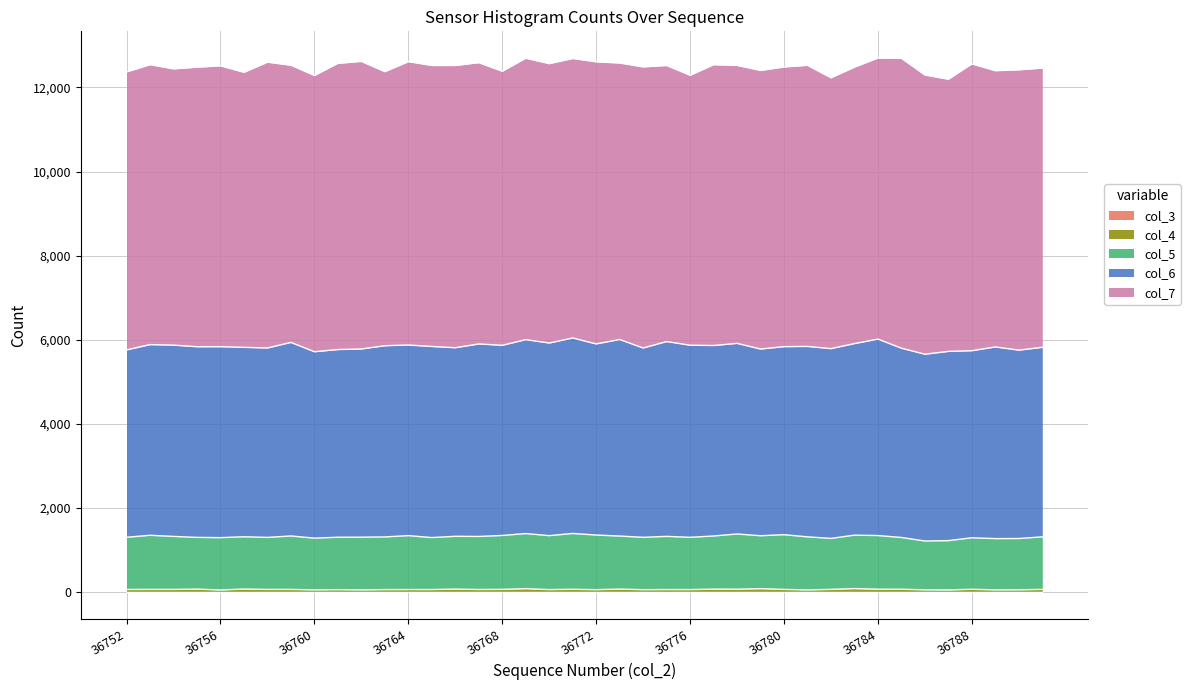

Reading left to right, transcribe all the data shown in this chart.

col_3: 0	0	0	0	0	0	0	0	0	0	0	0	0	0	0	0	0	0	0	0	0	0	0	0	0	0	0	0	0	0	0	0	0	0	0	0	0	0	0	0
col_4: 63	64	64	71	51	73	64	64	54	59	54	60	61	61	71	62	65	82	60	67	58	72	58	61	60	71	69	82	64	53	65	84	69	68	55	52	67	54	56	64
col_5: 1241	1287	1260	1230	1244	1243	1237	1271	1229	1246	1252	1252	1282	1236	1256	1261	1282	1310	1282	1328	1299	1261	1245	1264	1243	1263	1313	1258	1301	1261	1212	1270	1276	1231	1160	1172	1225	1218	1218	1250
col_6: 4454	4534	4548	4533	4540	4503	4503	4602	4432	4462	4475	4546	4532	4543	4483	4577	4521	4611	4580	4647	4544	4673	4501	4632	4567	4529	4532	4439	4471	4527	4512	4555	4671	4500	4441	4499	4448	4557	4479	4506
col_7: 6609	6656	6569	6646	6678	6540	6796	6590	6568	6805	6837	6516	6737	6681	6711	6688	6516	6691	6643	6645	6707	6574	6683	6564	6418	6677	6609	6624	6650	6684	6439	6573	6682	6894	6639	6471	6819	6568	6665	6639